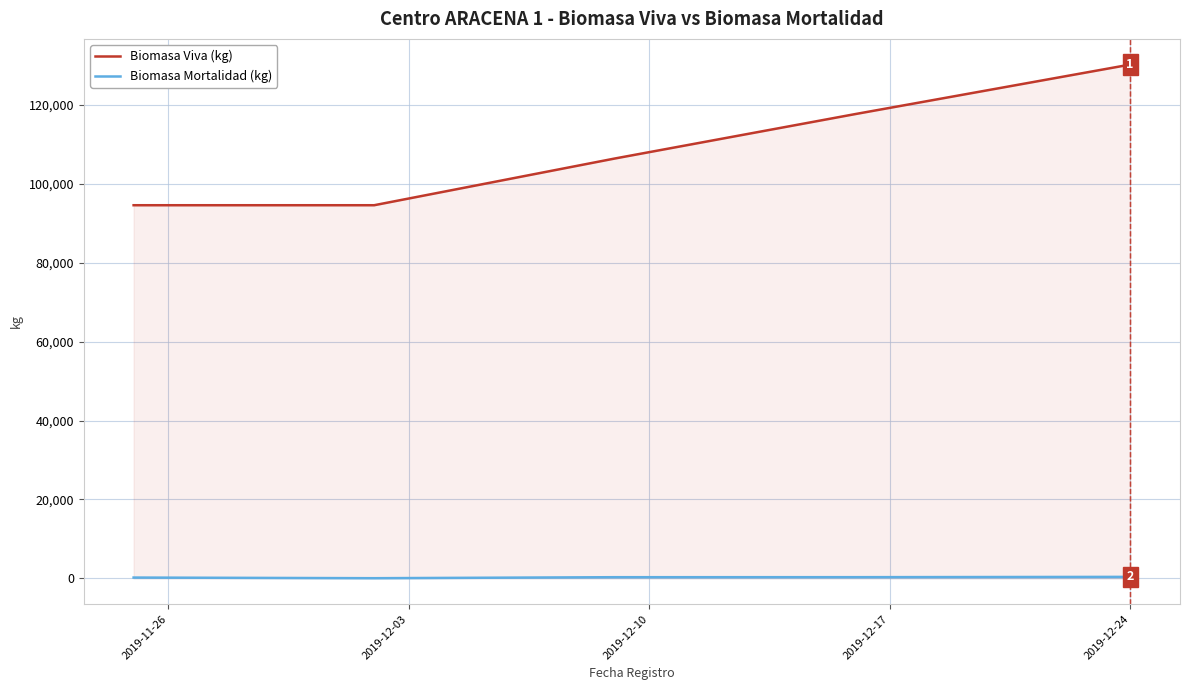

True or false: Biomasa Viva (kg) and Biomasa Mortalidad (kg) cross at least once.

False